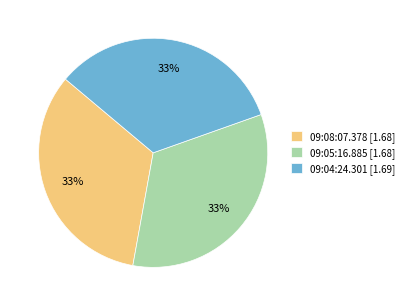

The 09:04:24.301 slice represents 33% of the pie. True or false?

True